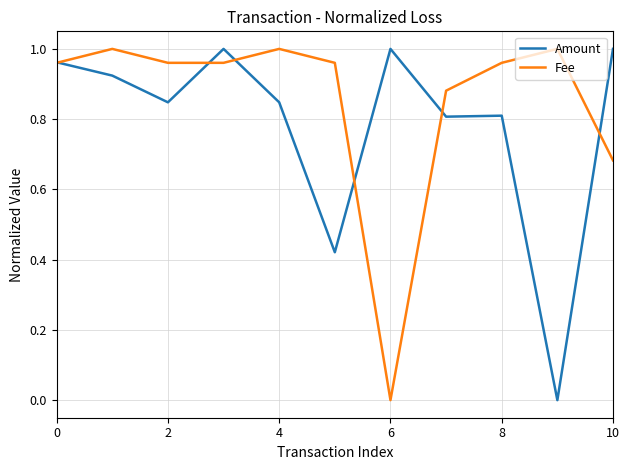

What is the difference between the maximum and second lowest values in the Fee series?

0.3